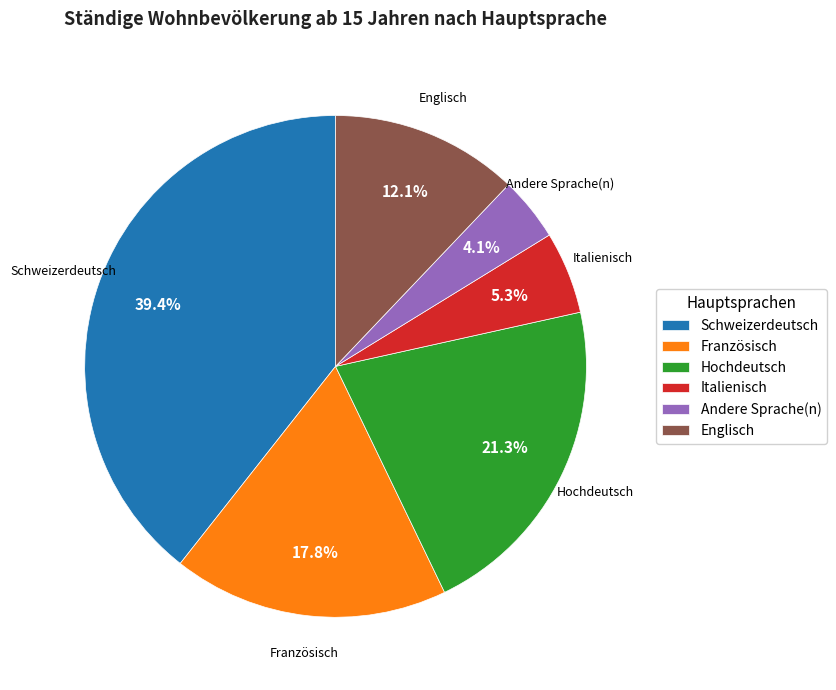

Is there a majority slice in this chart?

No